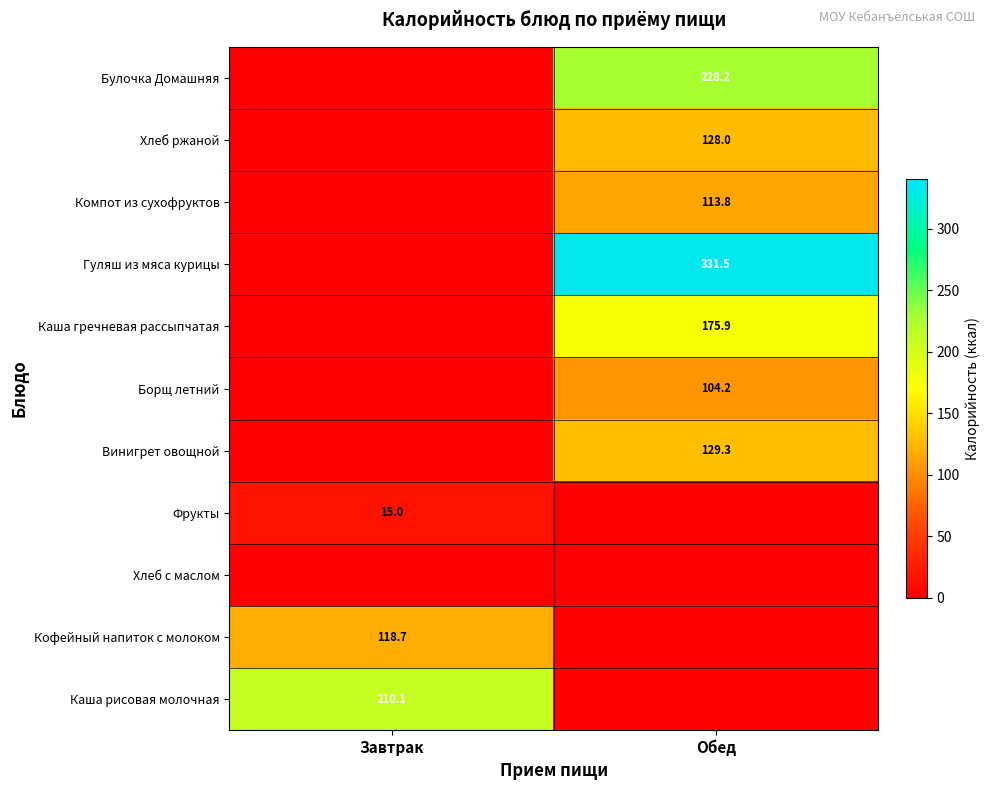

The value of Кофейный напиток с молоком at Завтрак is 211.9. True or false?

False